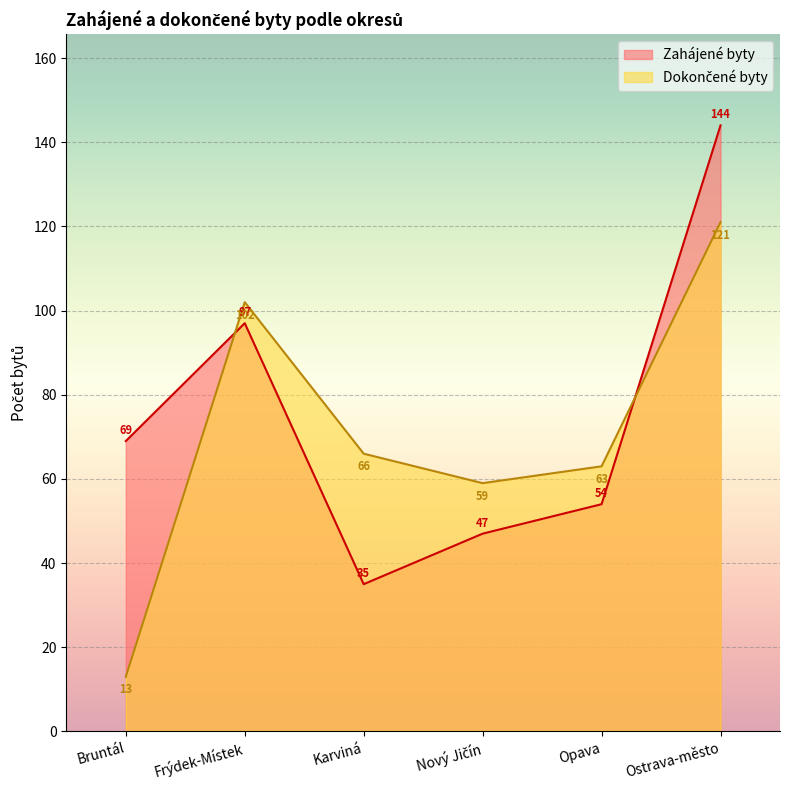

Reading left to right, list all the values displayed in this chart.

Zahájené byty: Bruntál=69	Frýdek-Místek=97	Karviná=35	Nový Jičín=47	Opava=54	Ostrava-město=144
Dokončené byty: Bruntál=13	Frýdek-Místek=102	Karviná=66	Nový Jičín=59	Opava=63	Ostrava-město=121